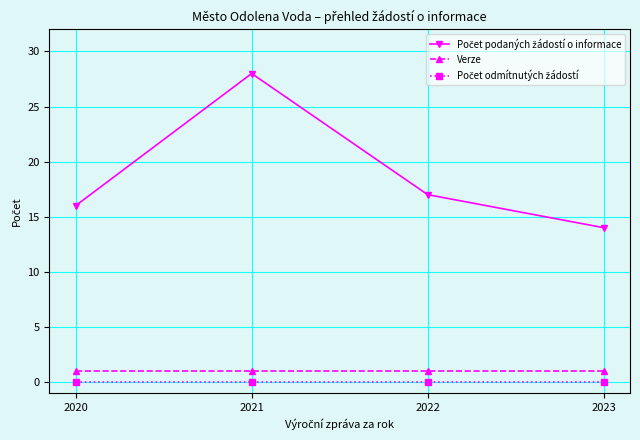

What is the difference between the highest and lowest values at 2021?

28